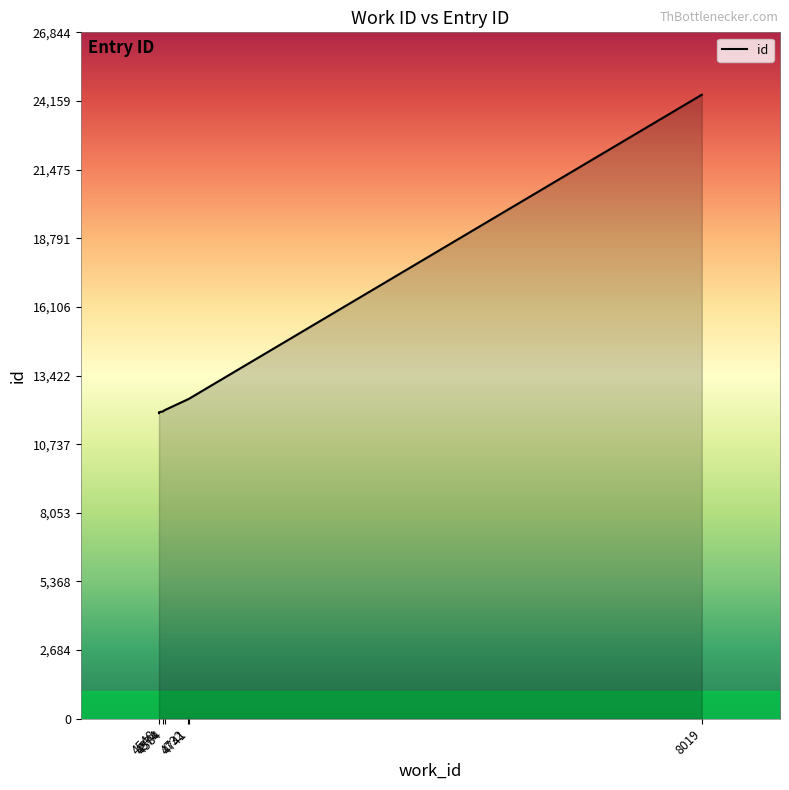

List the labels in order of value, largest first.

8019, 4741, 4732, 4584, 4574, 4548, 4548, 4548, 4548, 4548